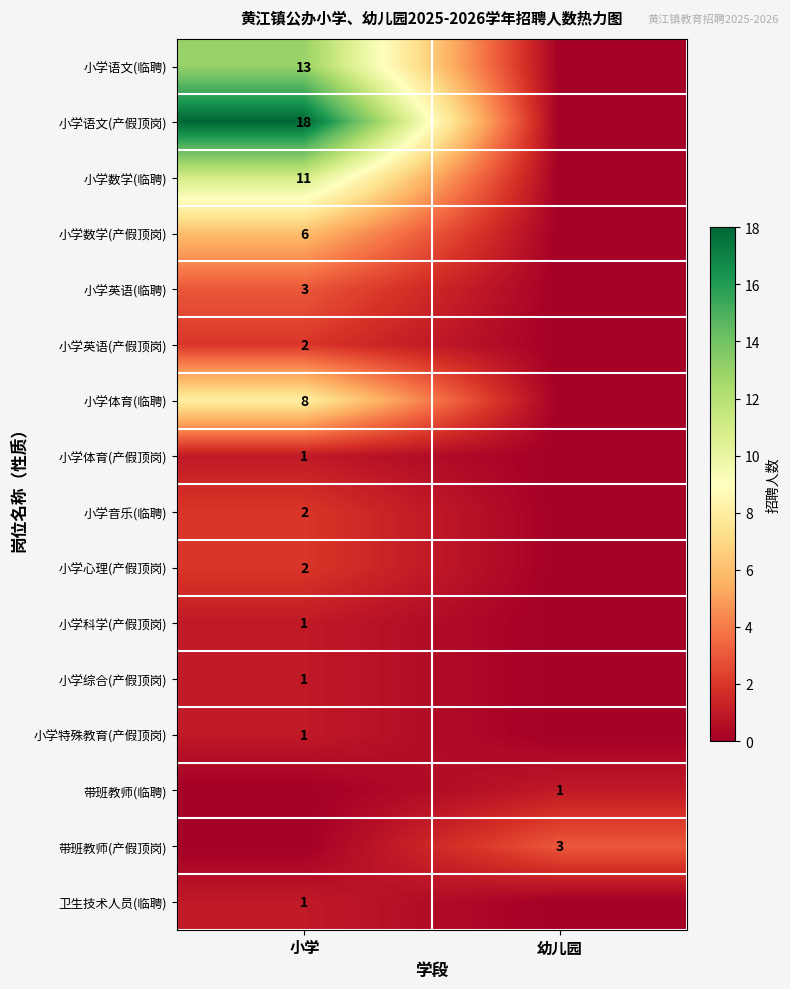

The value of 带班教师(临聘) at 幼儿园 is 1. True or false?

True